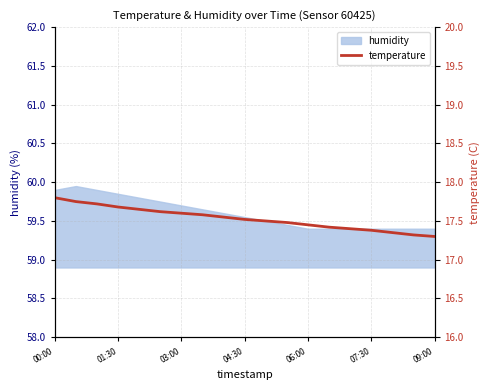

What is the minimum value for humidity?

59.4